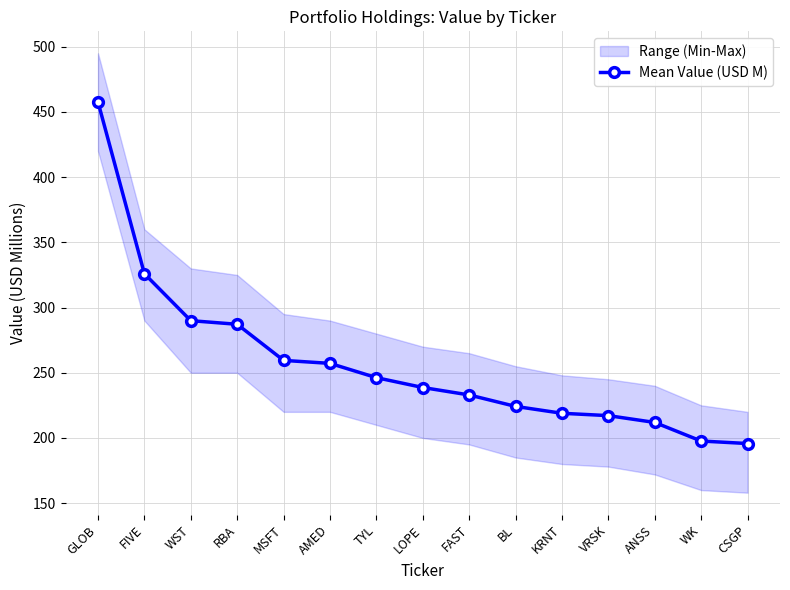

List the labels in order of value, smallest first.

CSGP, WK, ANSS, VRSK, KRNT, BL, FAST, LOPE, TYL, AMED, MSFT, RBA, WST, FIVE, GLOB